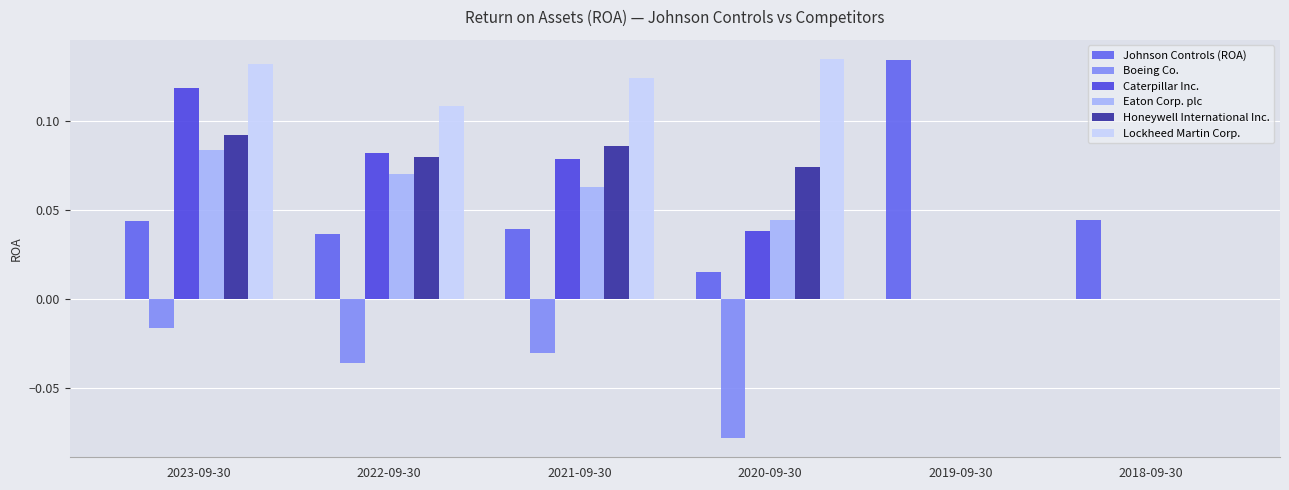

What are all the series names shown in the legend?

Johnson Controls (ROA), Boeing Co., Caterpillar Inc., Eaton Corp. plc, Honeywell International Inc., Lockheed Martin Corp.